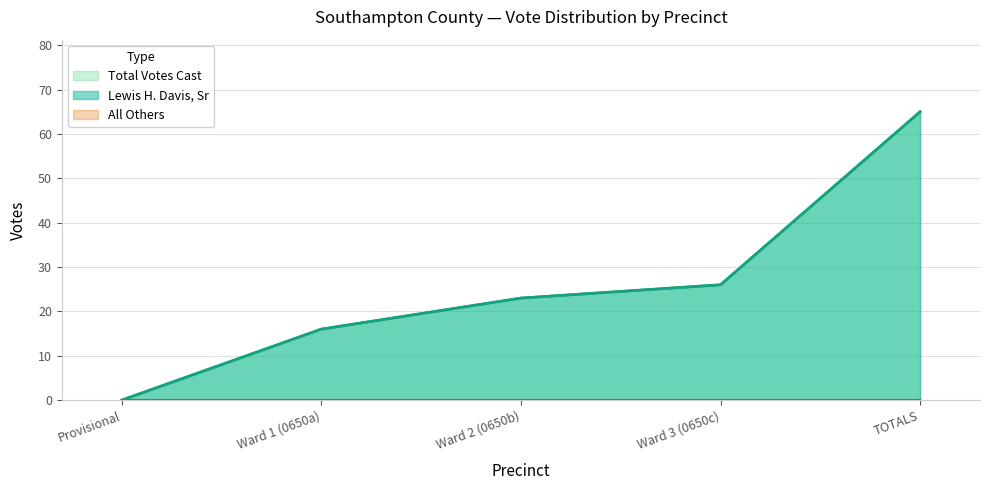

Between TOTALS and Ward 3 (0650c), which is larger?

TOTALS